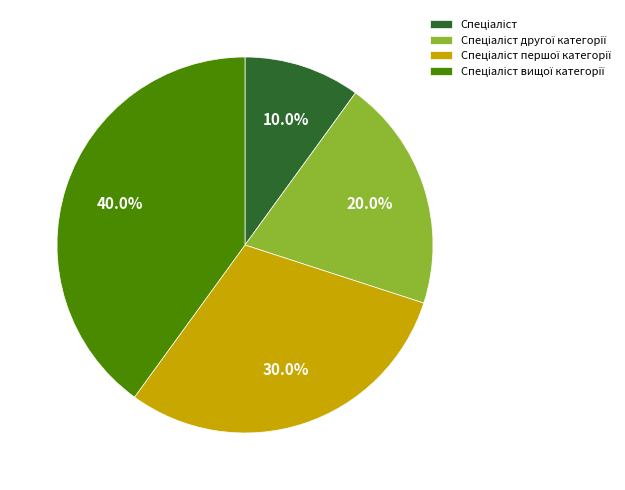

Is there any slice that represents more than half of the pie?

No